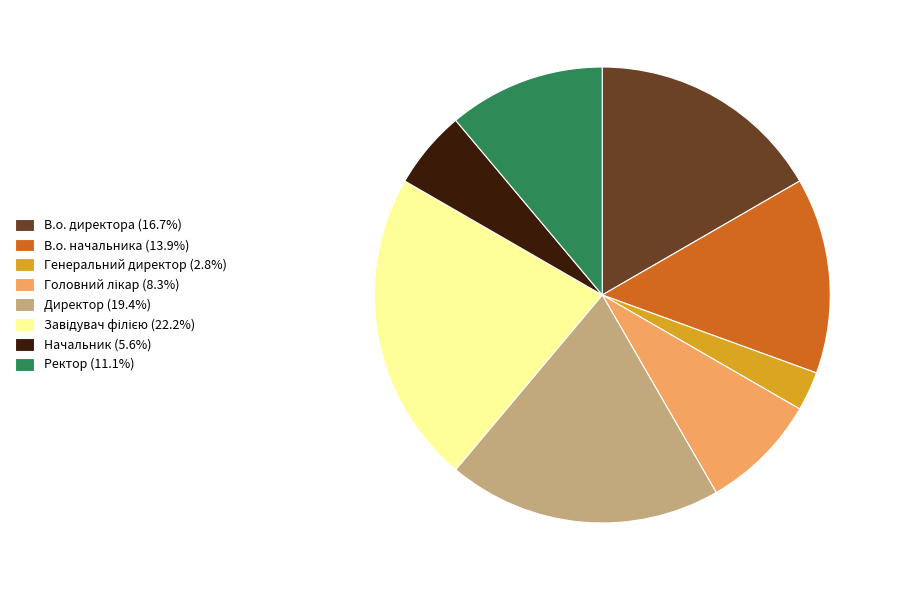

Does Генеральний директор (2.8%) represent more than half of the total?

No